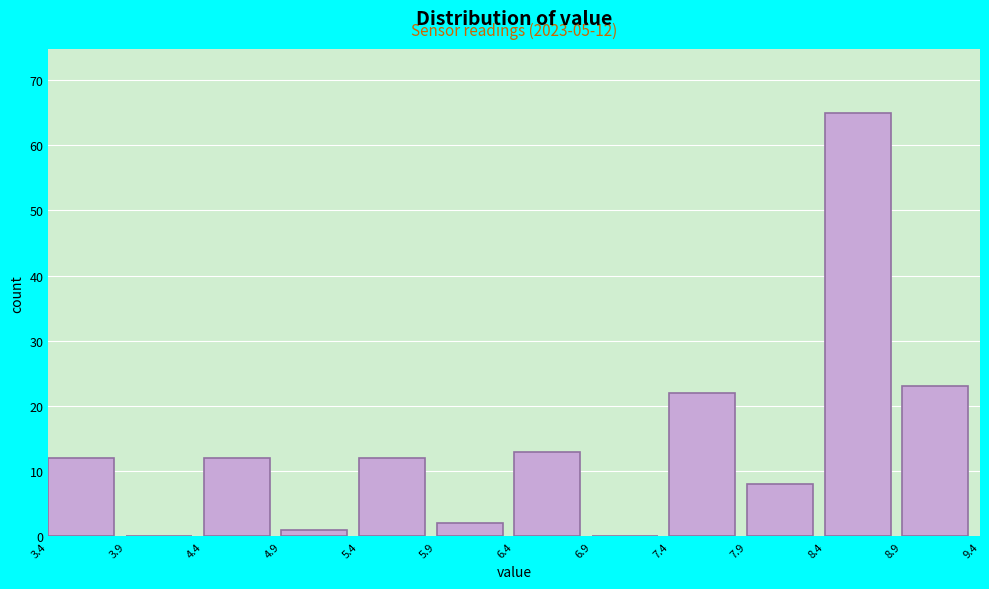

Which range on the x-axis has the tallest bar?

8.4 to 8.9